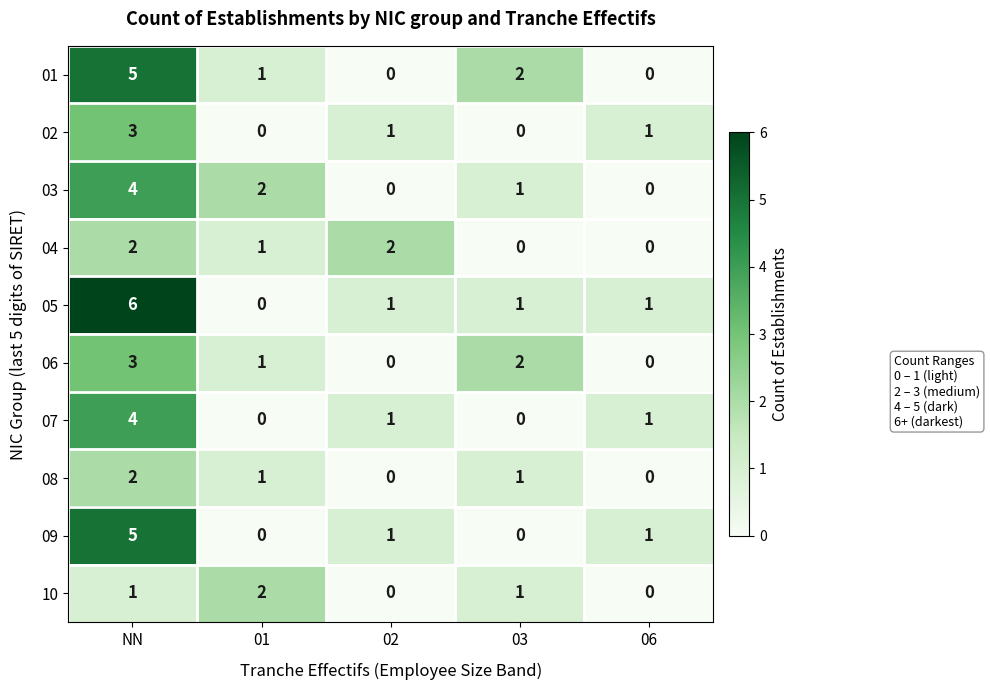

Which series has the widest spread of values?

05